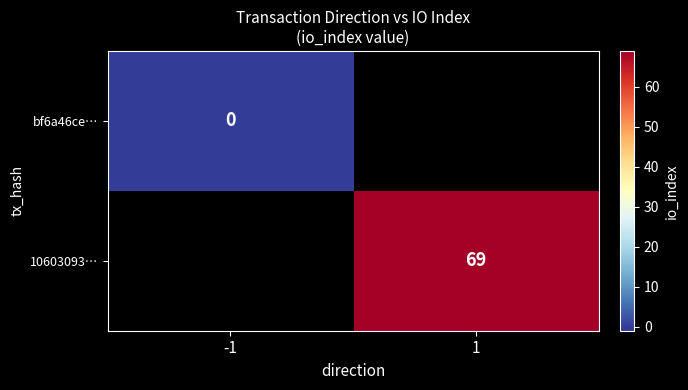

Is the value of bf6a46ce… at -1 greater than the value of 10603093… at 1?

No